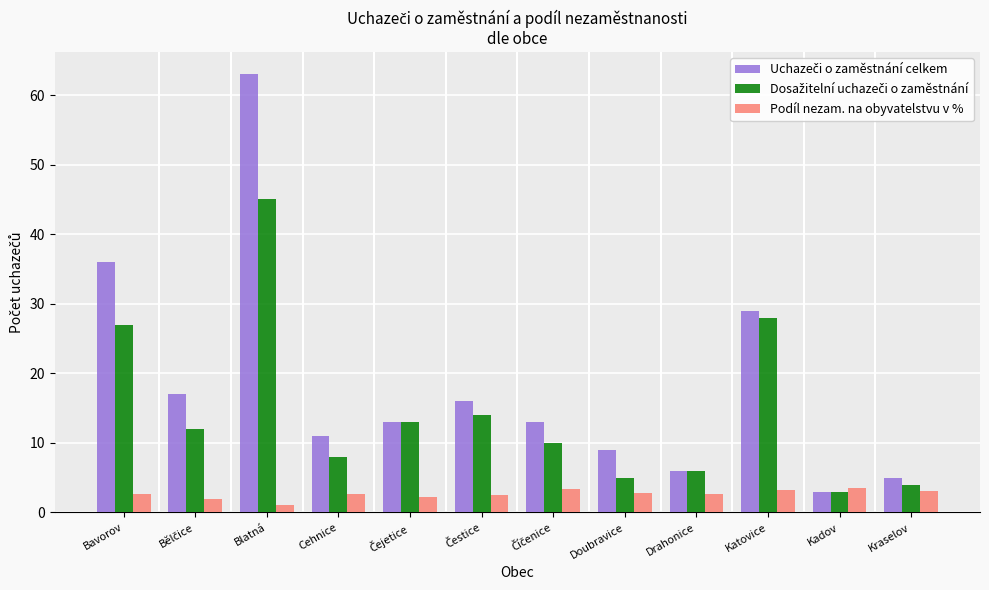

Where does the Podíl nezam. na obyvatelstvu v % series first go above 2?

Bavorov